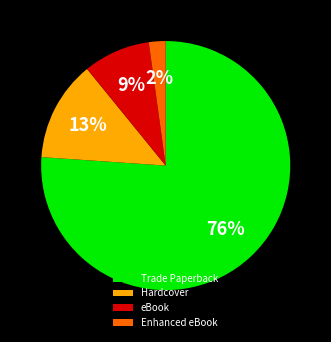

How many segments does this pie chart have?

4